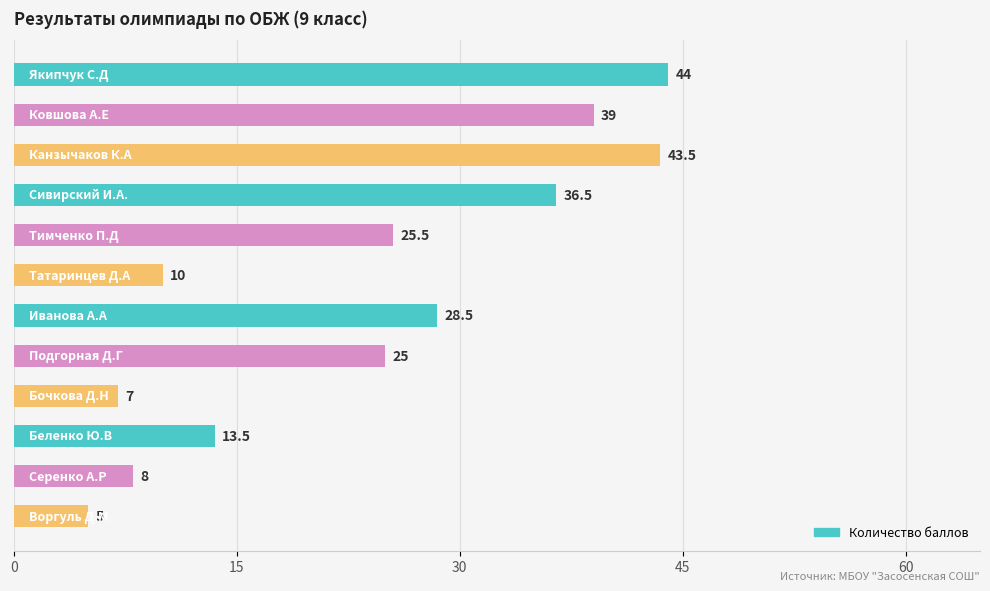

What is the average value?

23.8